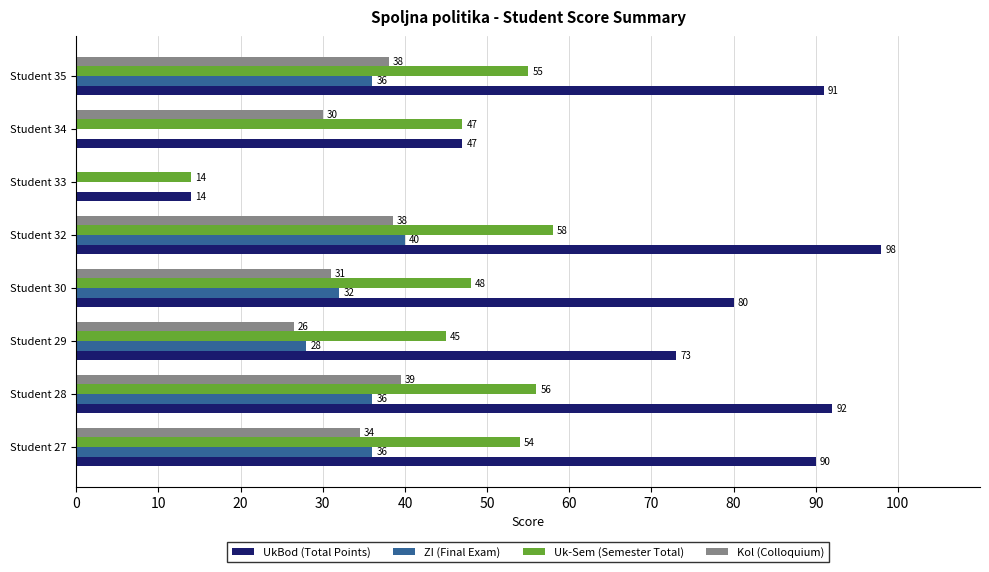

Which category has the highest value in the Kol (Colloquium) series?

Student 28